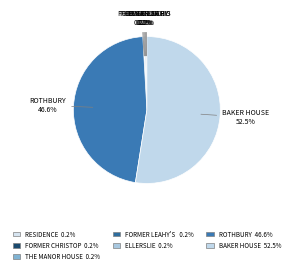

What is the smallest slice in the pie chart?

RESIDENCE